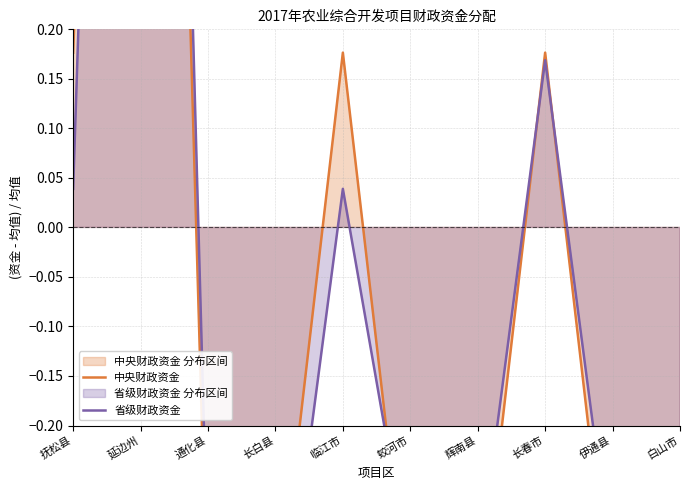

How many data points does each series have?

10